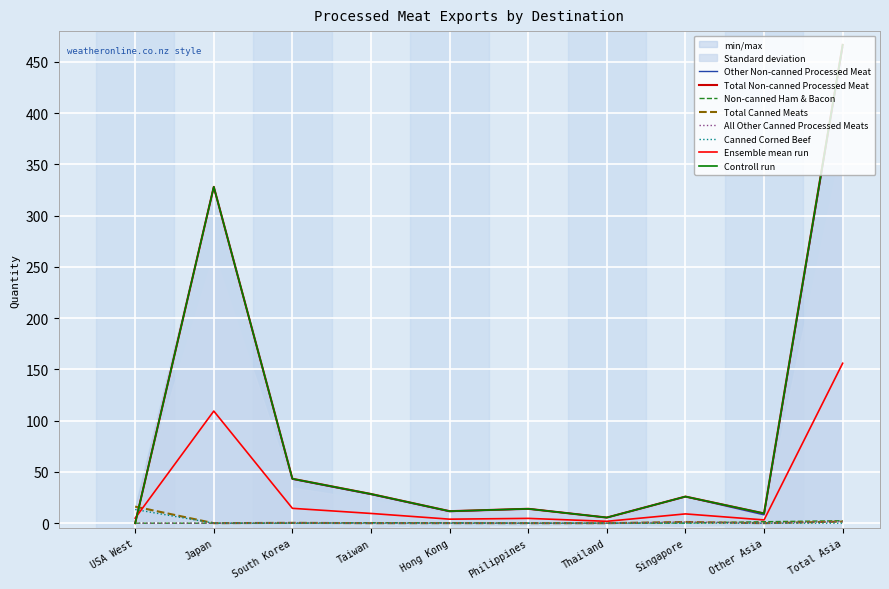

What position from the left is Total Asia?

10